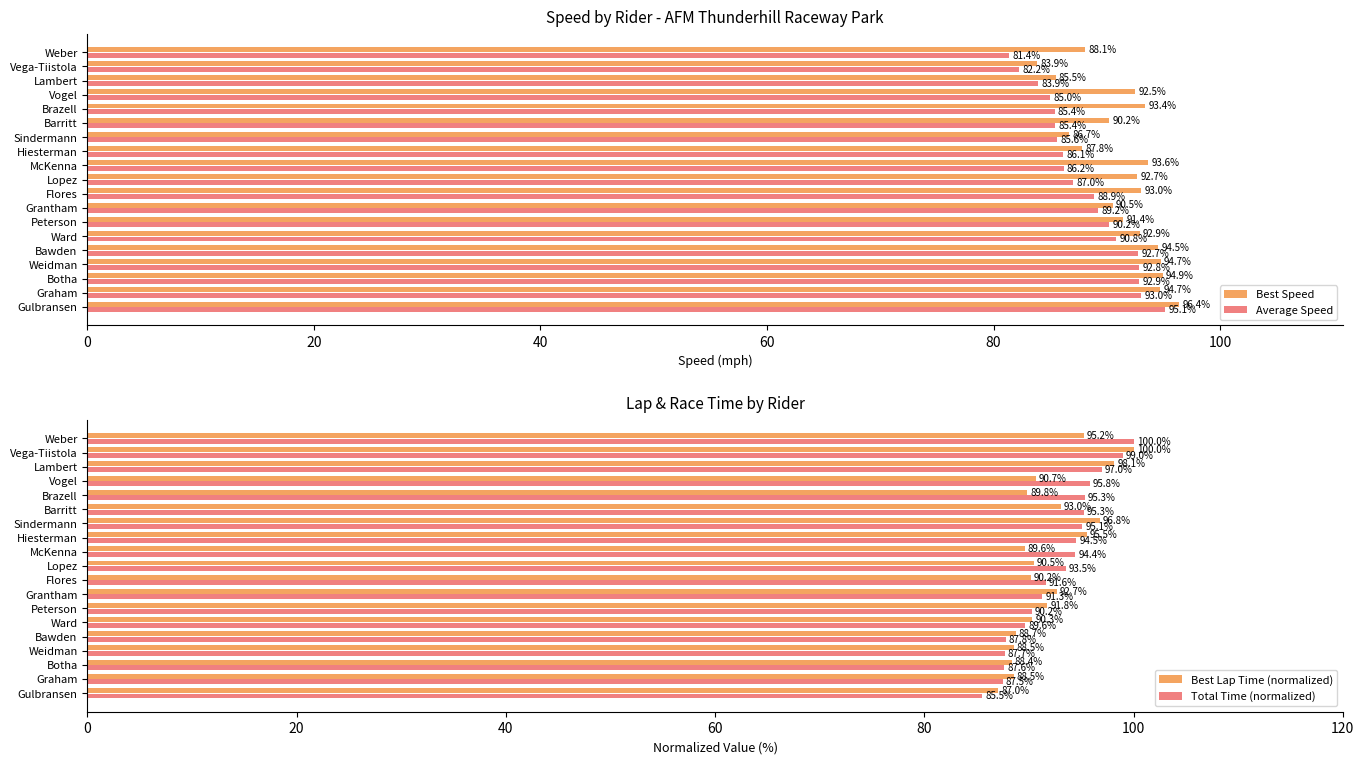

The Average Speed series shows 93.0 at Graham. True or false?

True